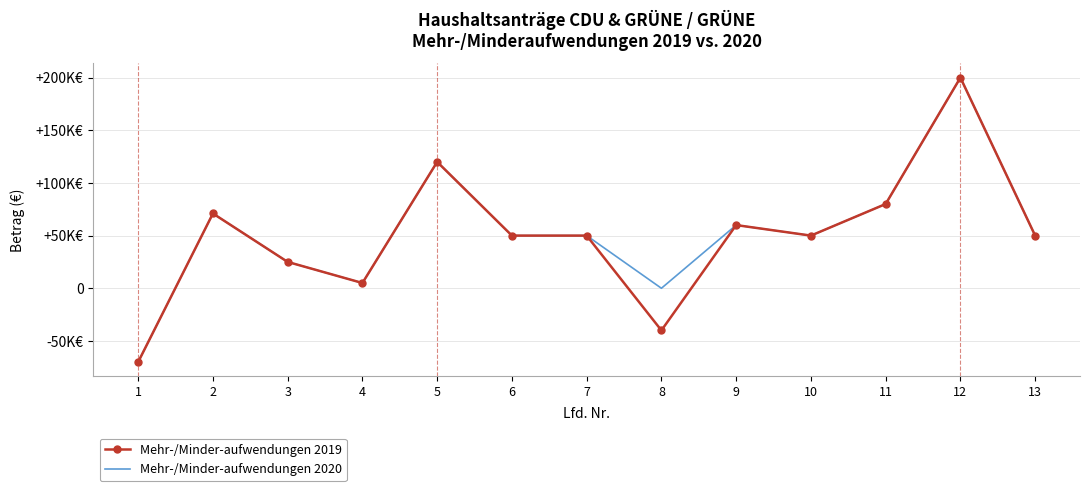

At which category does Mehr-/Minder-aufwendungen 2020 reach its first local peak?

2